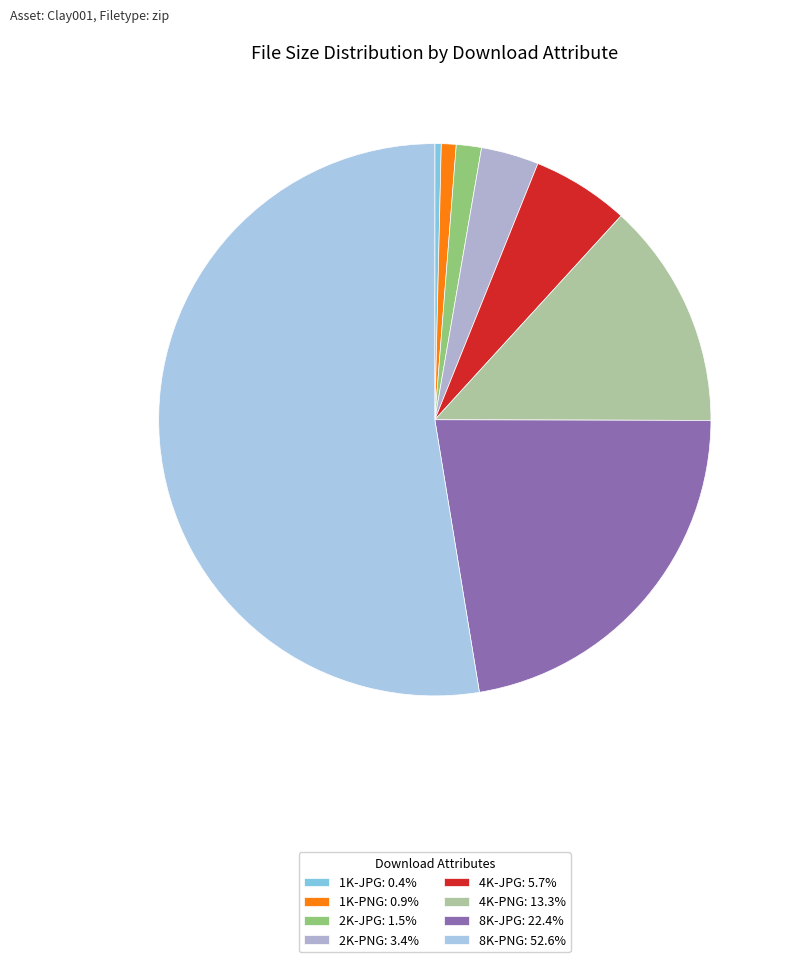

What percentage do 1K-PNG and 8K-JPG together represent?

23.2%